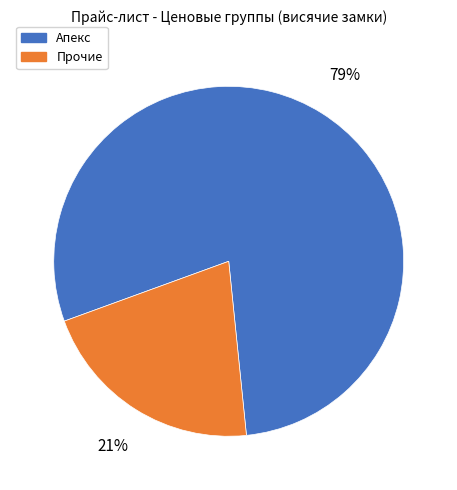

Is there a majority slice in this chart?

Yes